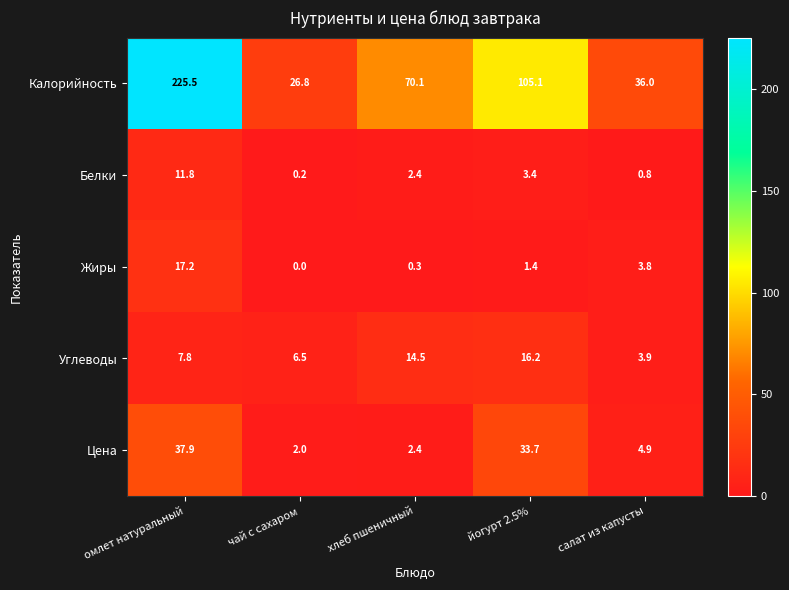

What value does the Калорийность series have at омлет натуральный?

225.5